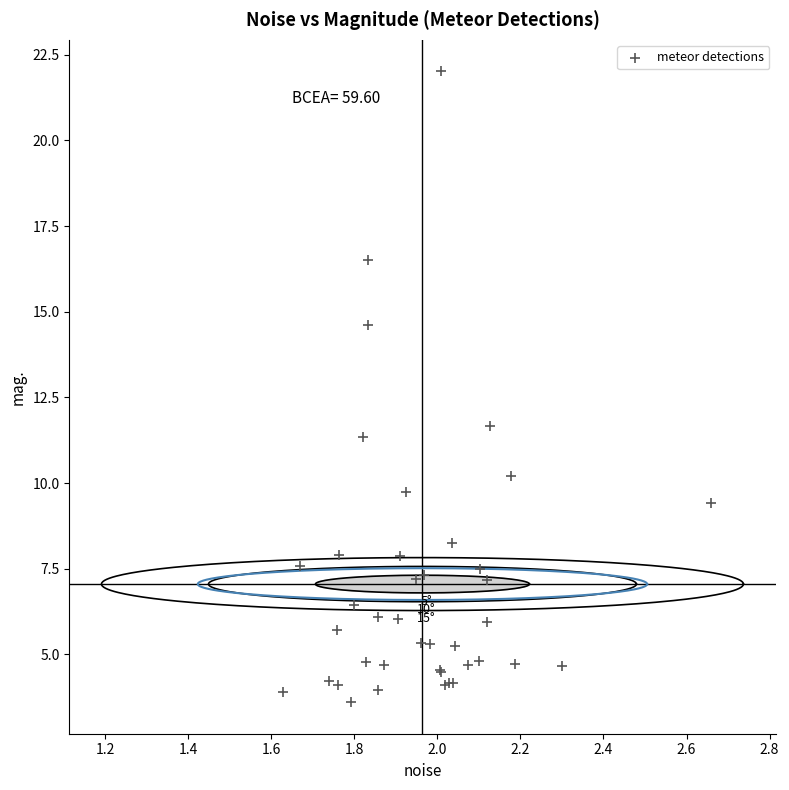

What Y value in the scatter plot is closest to 12?

11.7